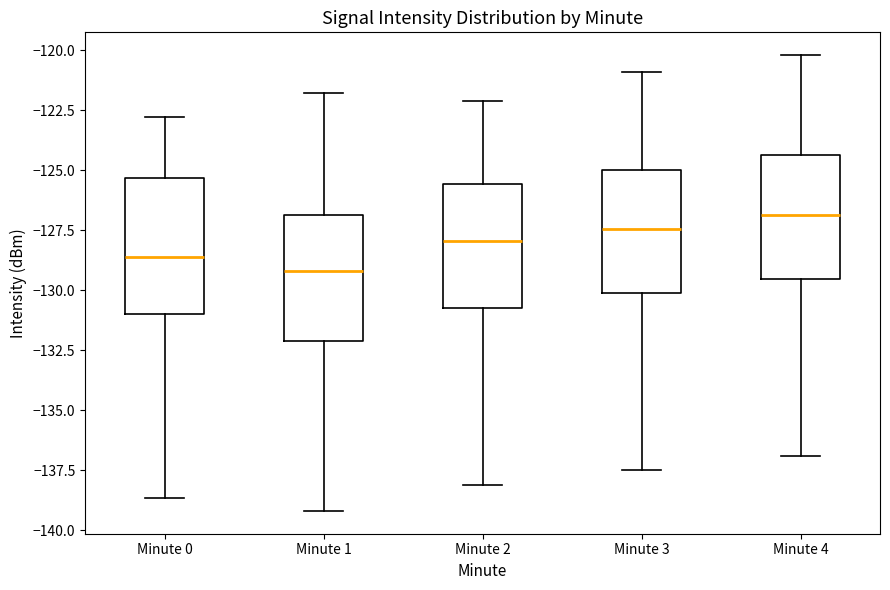

Reading left to right, transcribe this box plot: for each box, give where its median line is, the range the box spans, and where its two whiskers end, as read against the y-axis. The values are not printed on the chart, so give them approximately, as read against the axis.

Minute 0: median -128.5, box -131.0 to -125.5, whiskers -138.5 to -123.0
Minute 1: median -129.0, box -132.0 to -127.0, whiskers -139.0 to -122.0
Minute 2: median -128.0, box -130.5 to -125.5, whiskers -138.0 to -122.0
Minute 3: median -127.5, box -130.0 to -125.0, whiskers -137.5 to -121.0
Minute 4: median -127.0, box -129.5 to -124.5, whiskers -137.0 to -120.0